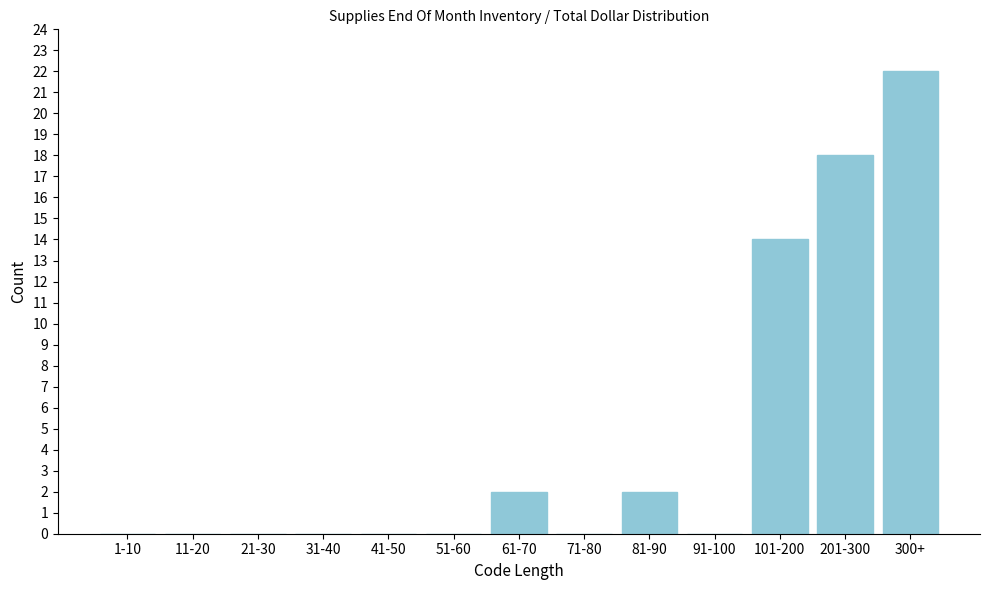

Reading left to right, extract all data points from this chart.

1-10=0	11-20=0	21-30=0	31-40=0	41-50=0	51-60=0	61-70=2	71-80=0	81-90=2	91-100=0	101-200=14	201-300=18	300+=22